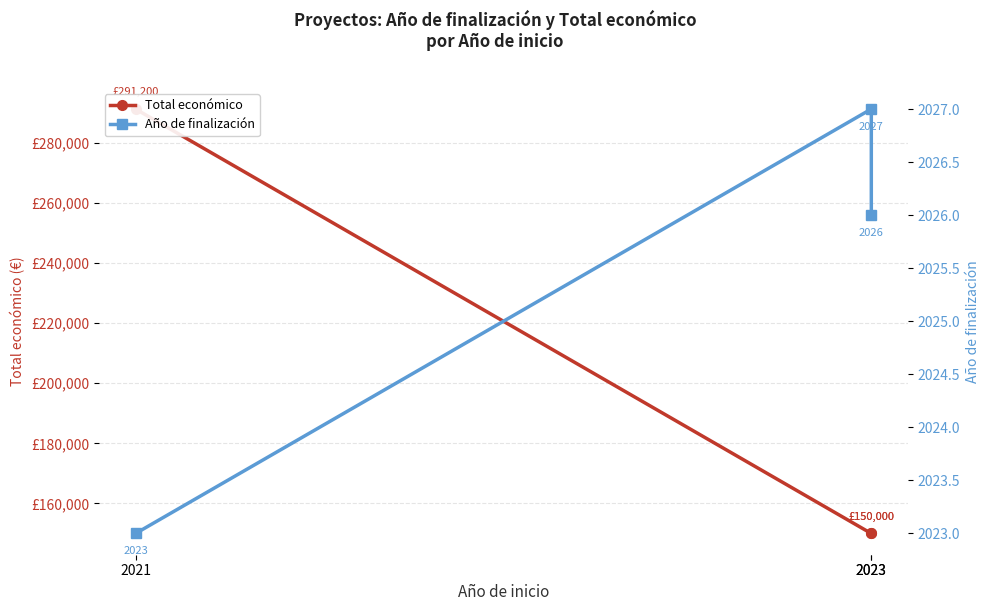

What is the difference between the Año de finalización values at 2023 and 2023?

1